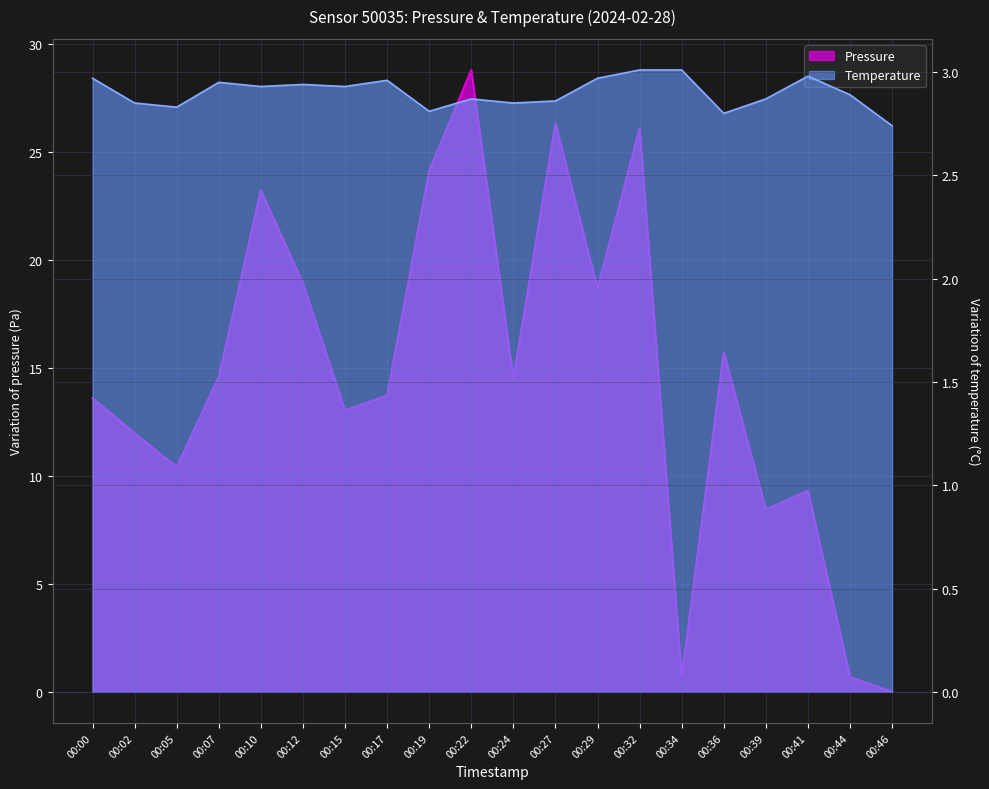

True or false: temperature and pressure intersect in this chart.

True